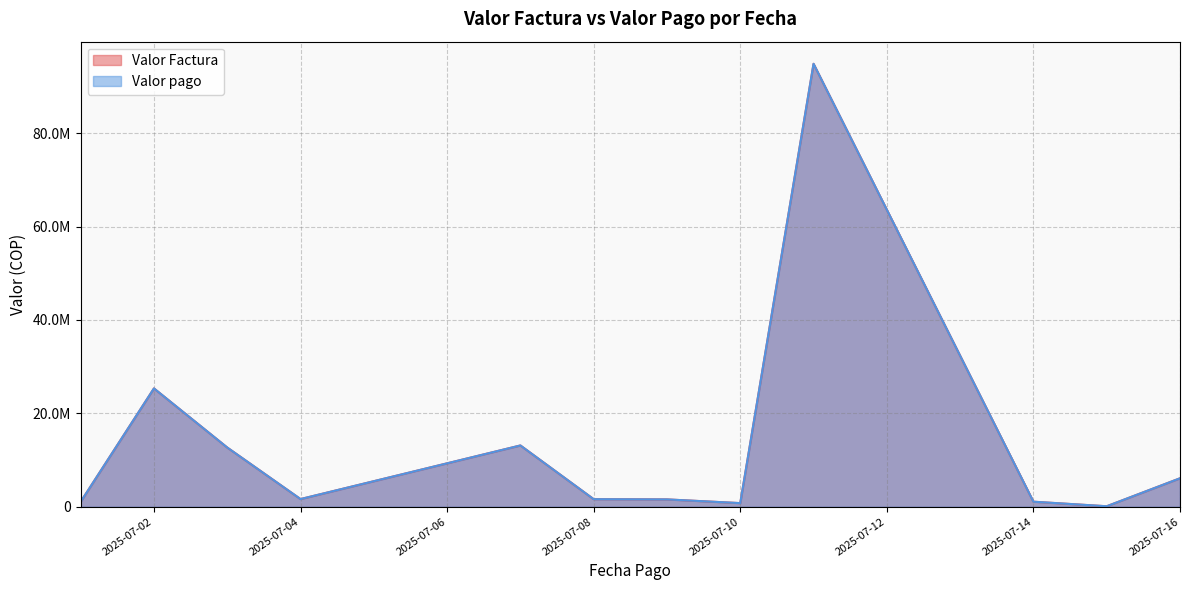

What is the difference between the Valor pago values at 2025-07-15 and 2025-07-08?

1586000